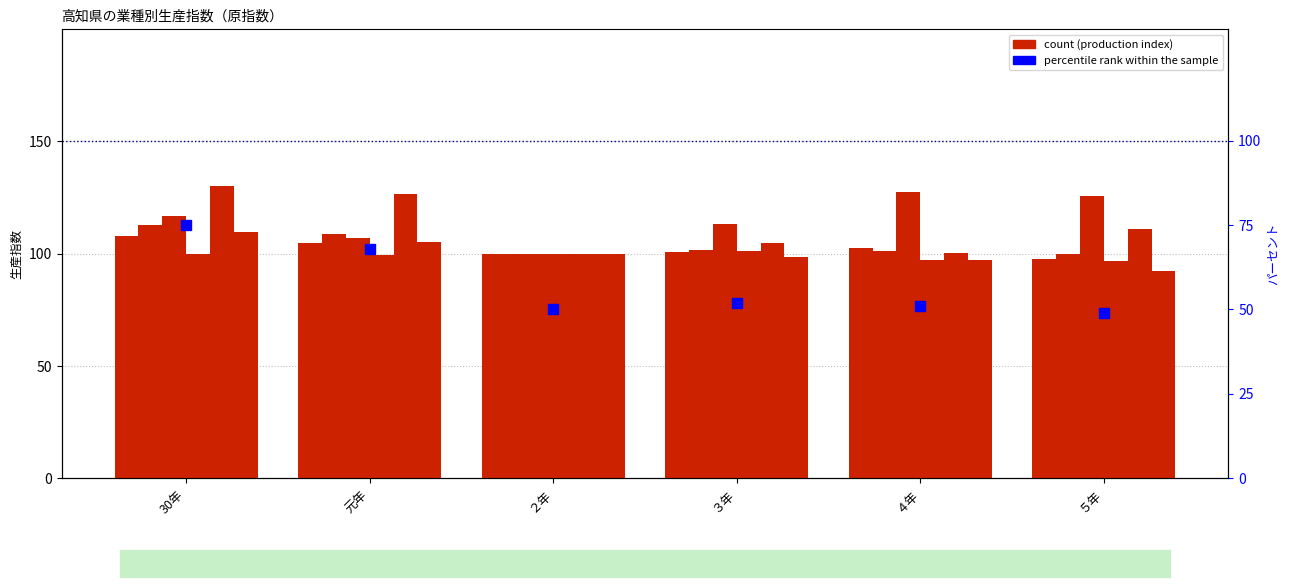

Reading left to right, extract all data points from this chart.

鉱業: 108.1	104.7	100.0	100.6	102.4	97.8
鉱工業総合: 112.7	108.8	100.0	101.6	101.0	99.7
電気機械工業: 116.6	106.9	100.0	113.1	127.5	125.5
化学工業: 99.9	99.4	100.0	101.1	97.3	96.9
繊維工業: 130.2	126.6	100.0	104.7	100.4	110.9
パルプ・紙・紙加工品工業: 109.5	105.0	100.0	98.6	97.2	92.1